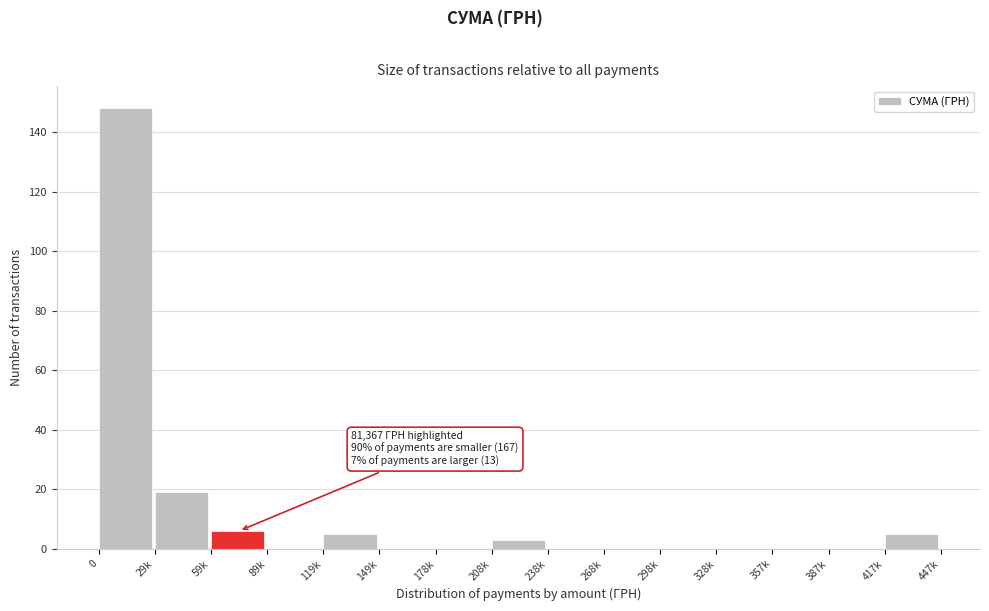

Reading left to right, transcribe all the data shown in this chart.

0=148	29k=19	59k=6	89k=0	119k=5	149k=0	178k=0	208k=3	238k=0	268k=0	298k=0	328k=0	357k=0	387k=0	417k=5